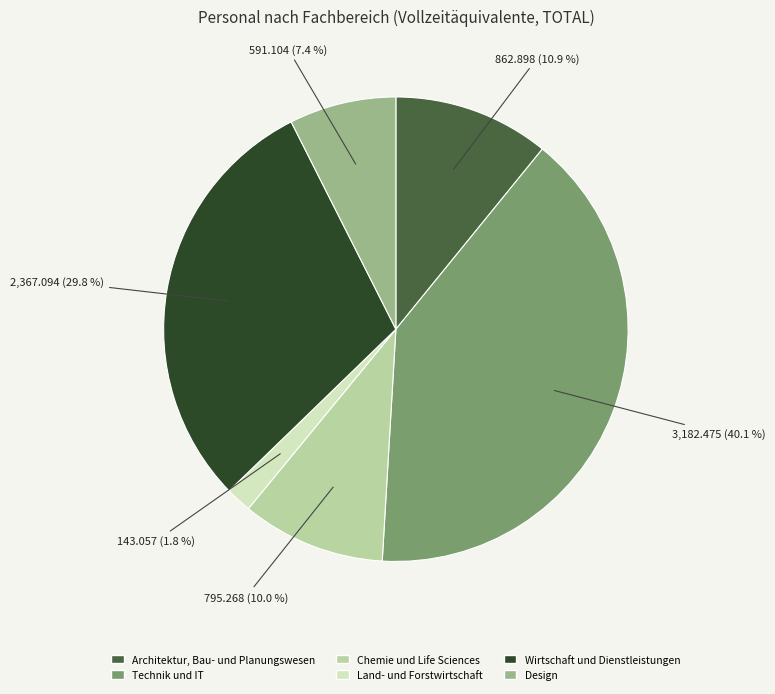

Rank the categories by value from lowest to highest.

Land- und Forstwirtschaft, Design, Chemie und Life Sciences, Architektur, Bau- und Planungswesen, Wirtschaft und Dienstleistungen, Technik und IT